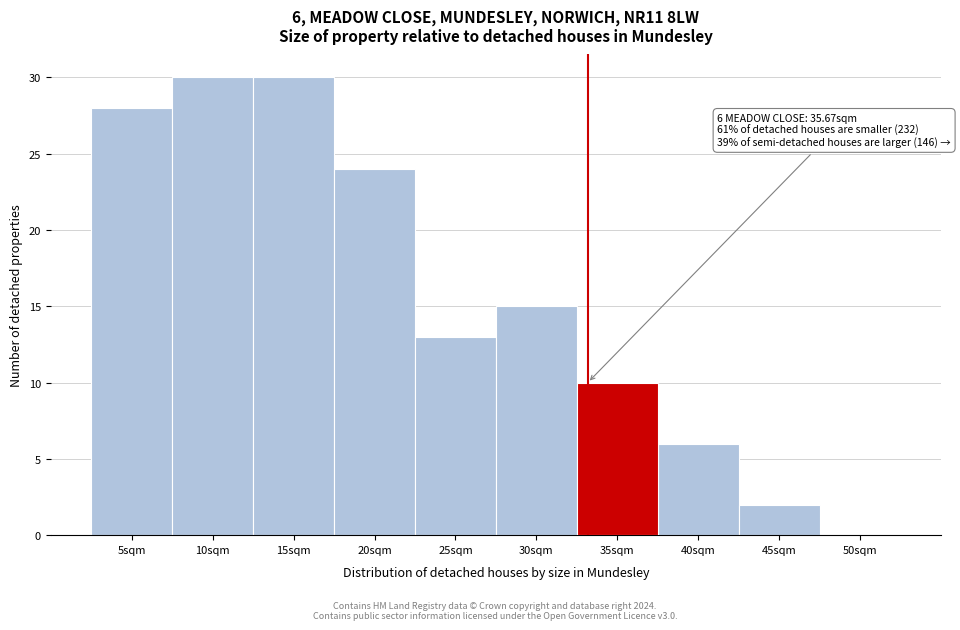

Reading left to right, extract all data points from this chart.

5sqm=28	10sqm=30	15sqm=30	20sqm=24	25sqm=13	30sqm=15	35sqm=10	40sqm=6	45sqm=2	50sqm=0